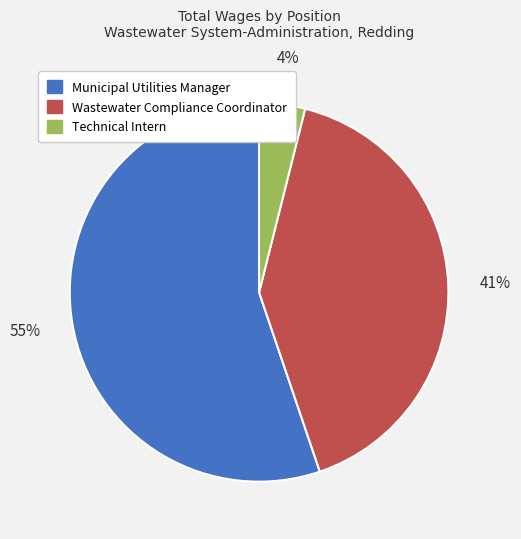

Which category accounts for the majority?

Municipal Utilities Manager